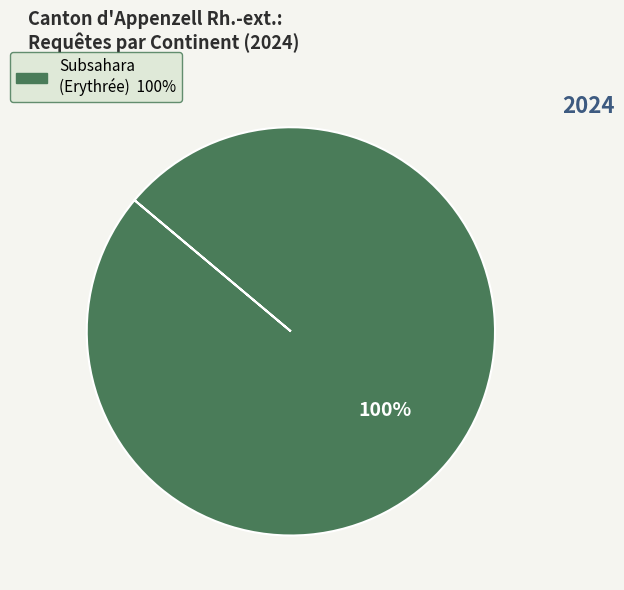

Does any single category account for the majority?

Yes